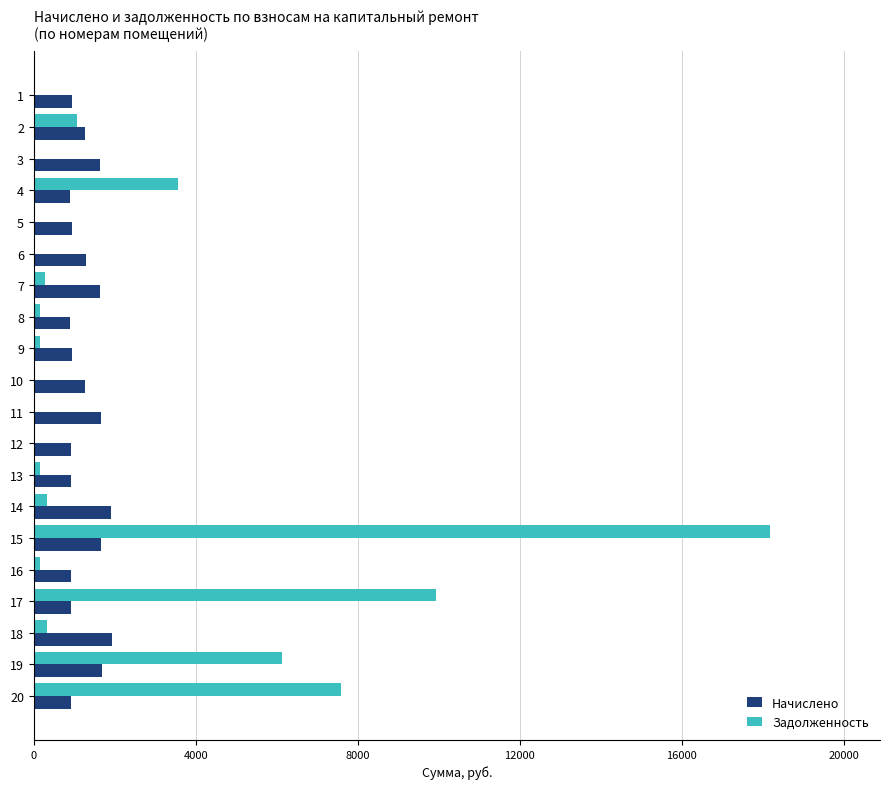

What are all the series names shown in the legend?

Начислено, Задолженность